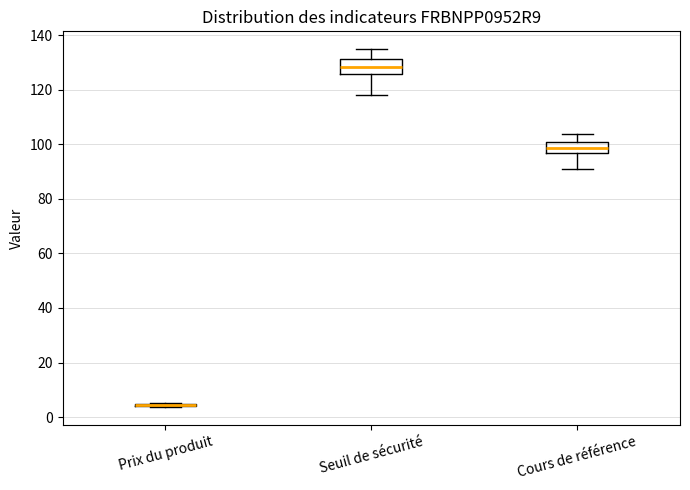

Reading left to right, transcribe this box plot: for each box, give where its median line is, the range the box spans, and where its two whiskers end, as read against the y-axis. The values are not printed on the chart, so give them approximately, as read against the axis.

Prix du produit: box collapsed to a line at 4, whiskers 4 to 6
Seuil de sécurité: median 128, box 126 to 132, whiskers 118 to 134
Cours de référence: median 98, box 96 to 100, whiskers 90 to 104